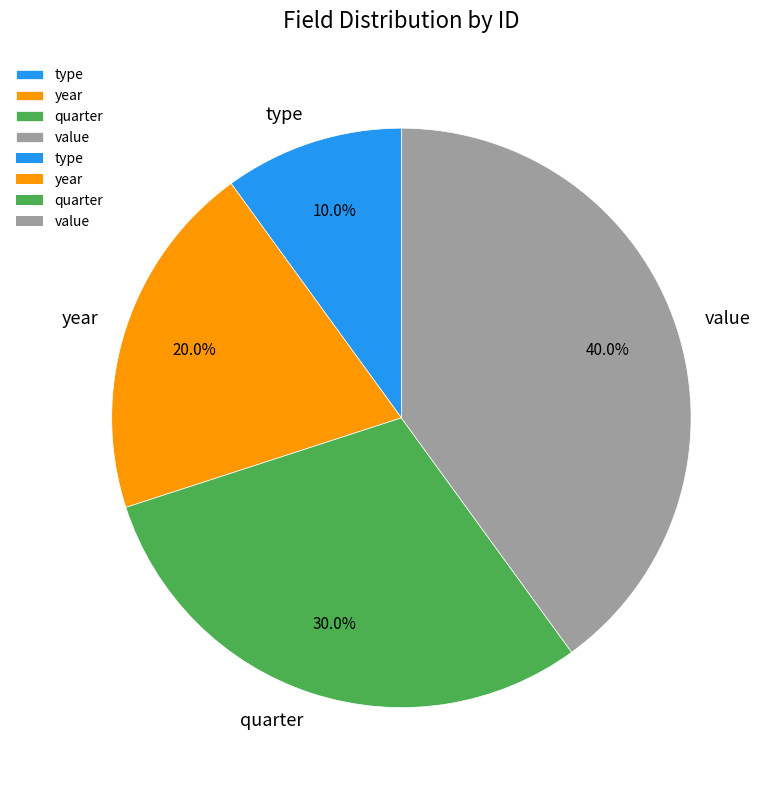

To the nearest percent, what is the difference between the largest and smallest slice percentages?

30%